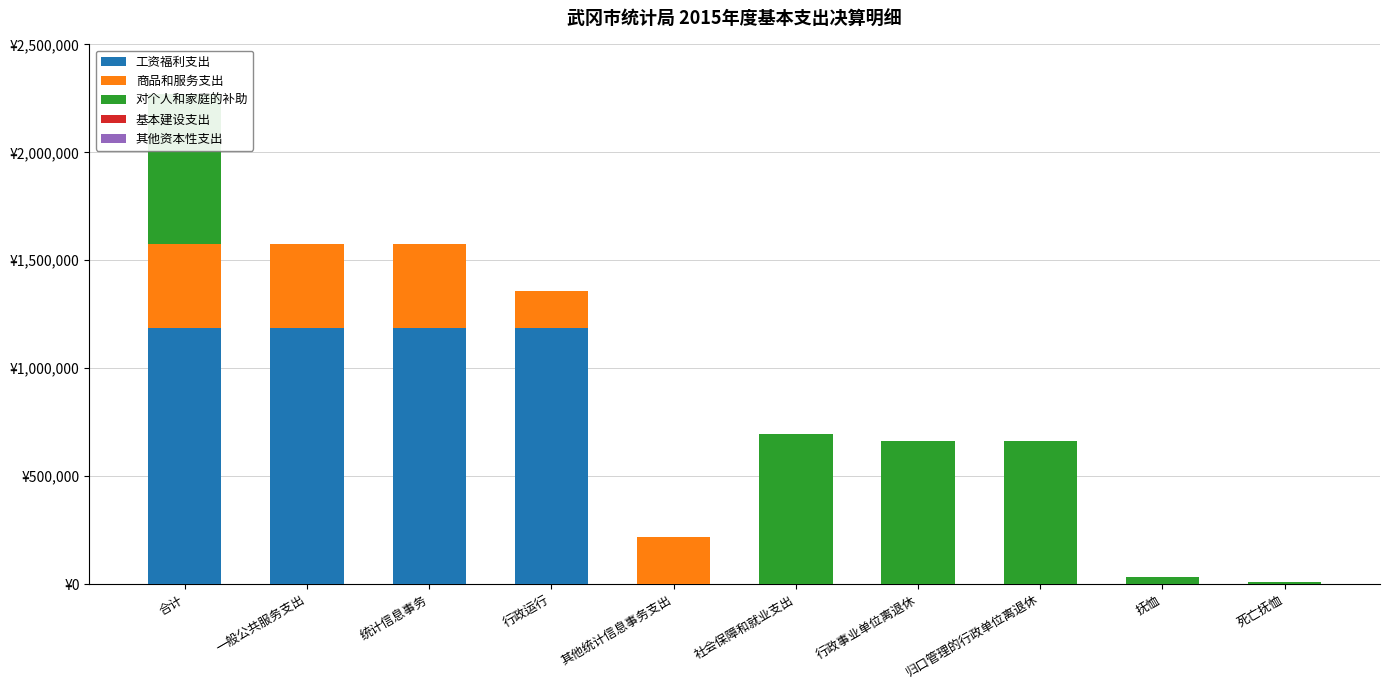

How many data points does each series have?

10